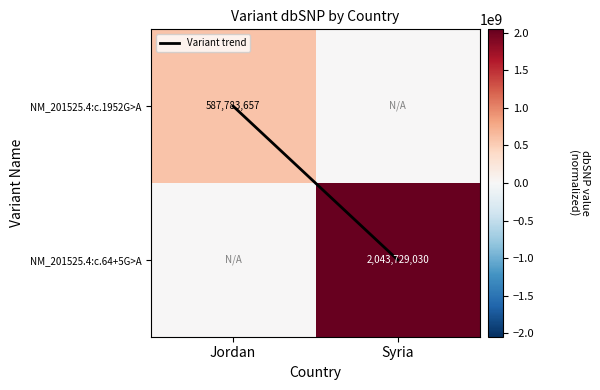

How many data points in Variant trend are less than 1?

1